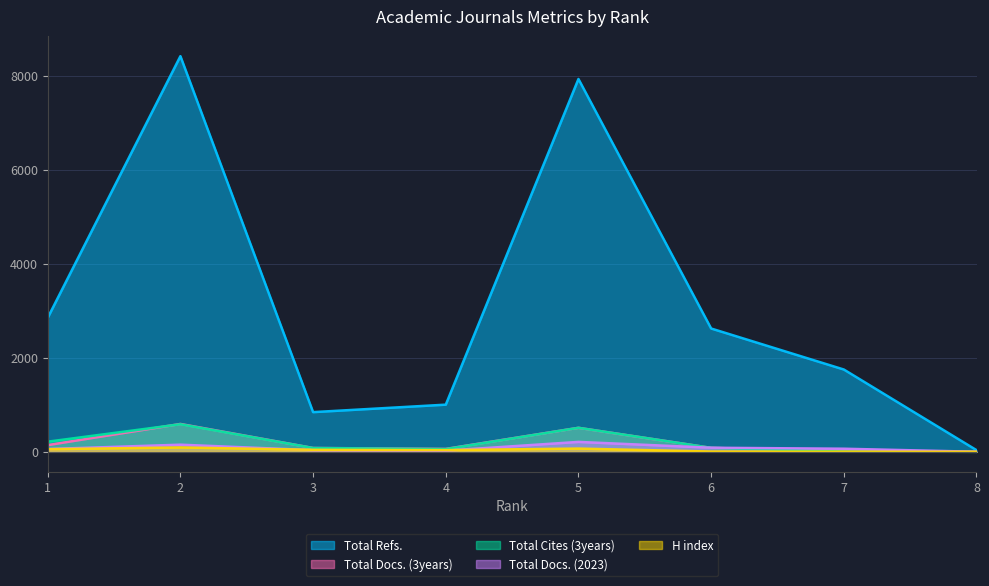

What are all the series names shown in the legend?

Total Refs., Total Docs. (3years), Total Cites (3years), Total Docs. (2023), H index